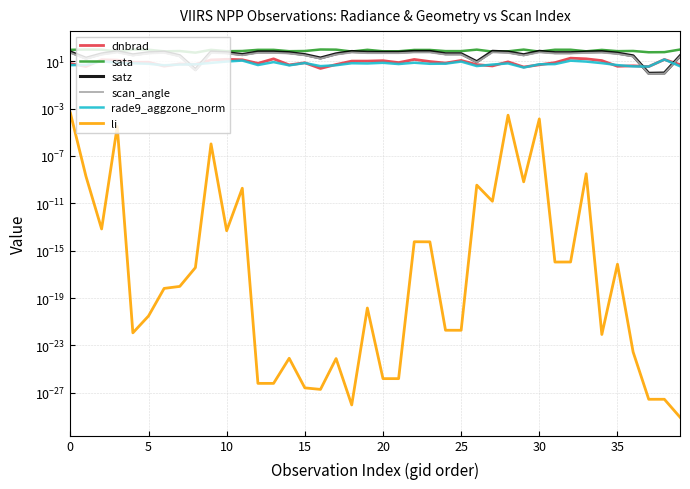

What is the difference between the second highest and second lowest values in the dnbrad series?

12.8